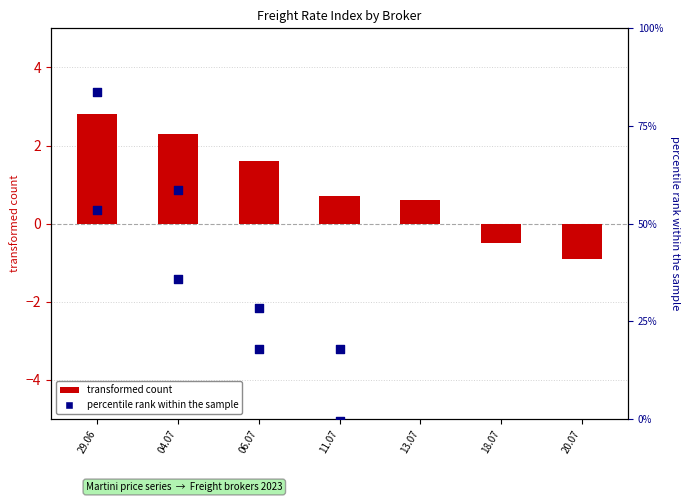

At which category is the sum across all series the highest?

29.06